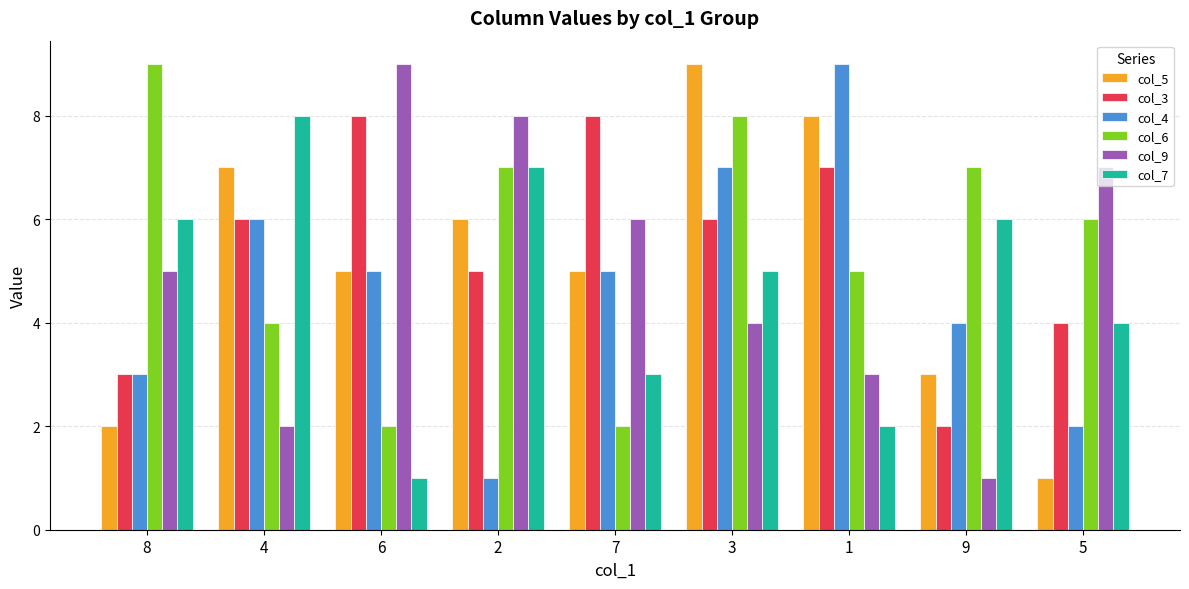

What is the difference between the maximum and minimum values in the col_3 series?

6